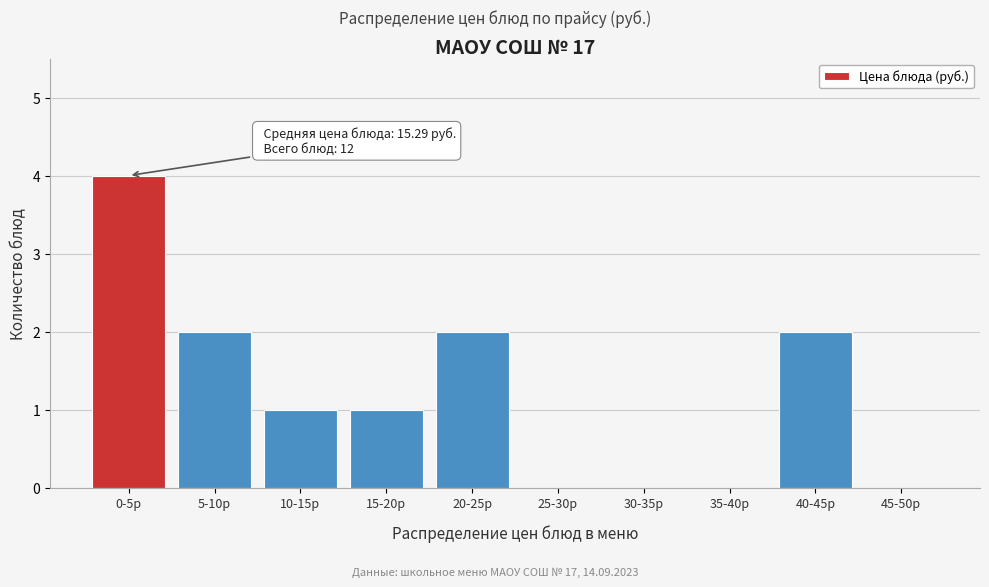

Reading left to right, list all the values displayed in this chart.

0-5р=4	5-10р=2	10-15р=1	15-20р=1	20-25р=2	25-30р=0	30-35р=0	35-40р=0	40-45р=2	45-50р=0